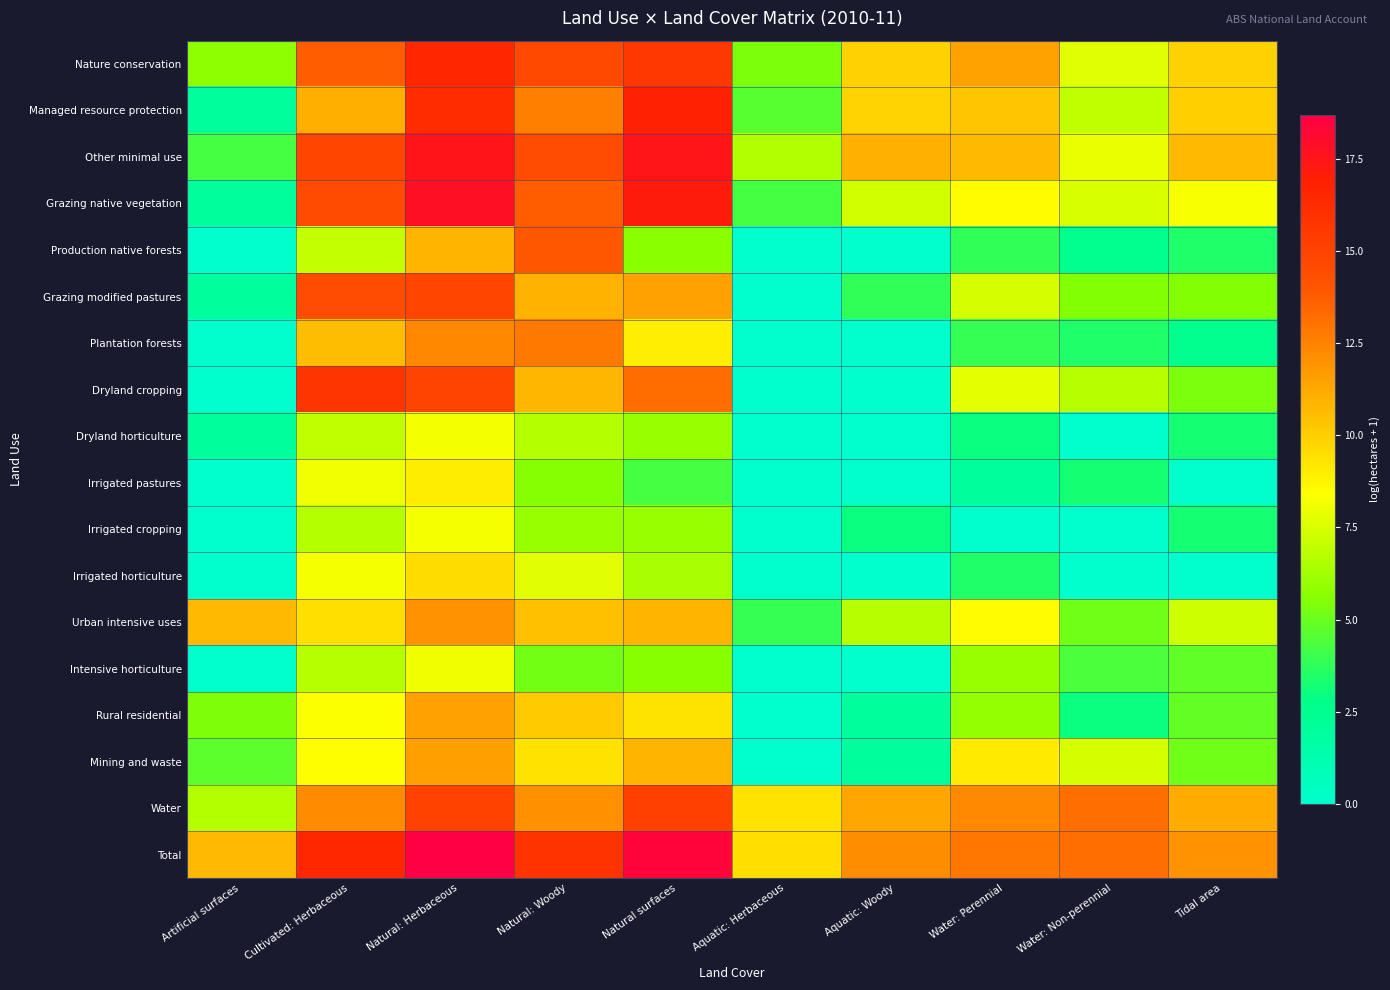

Which series has the largest total across all categories?

Total